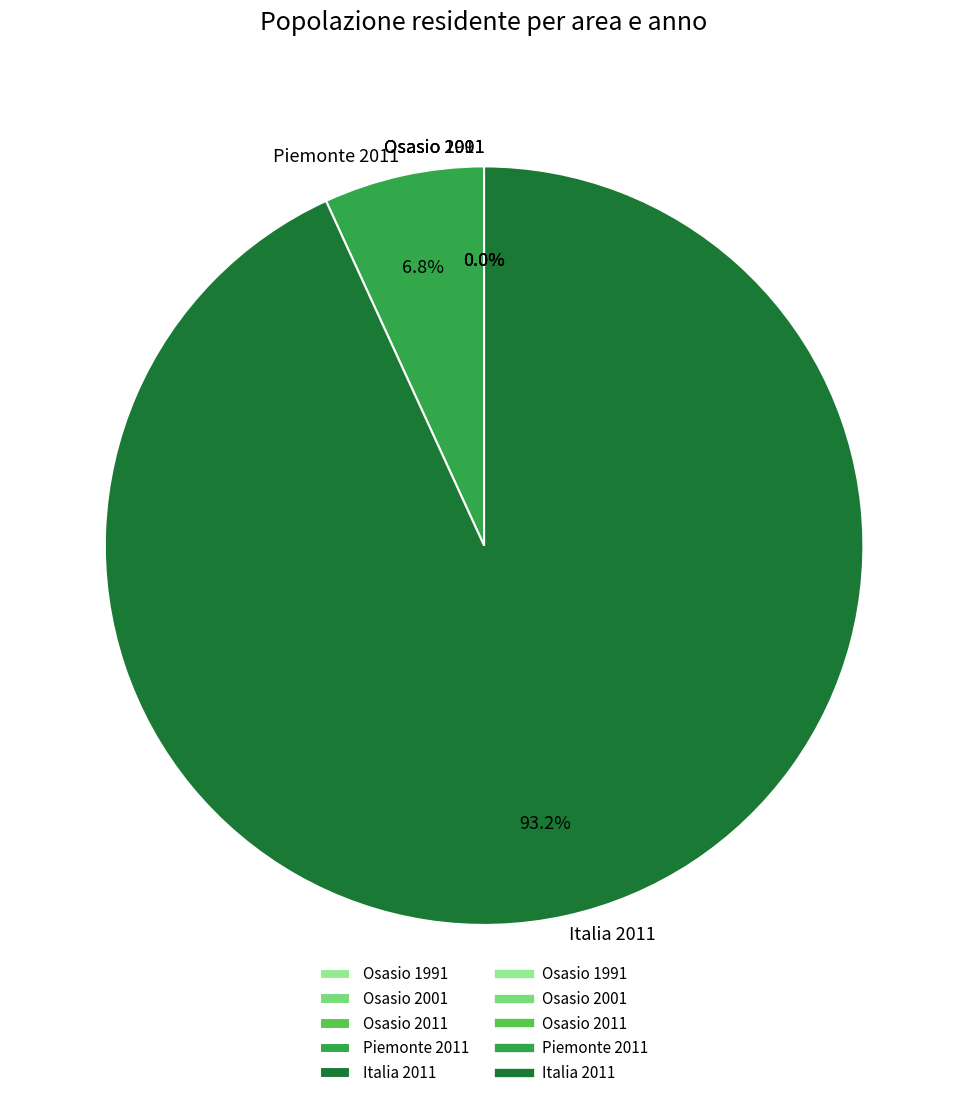

Which slice is the largest?

Italia 2011